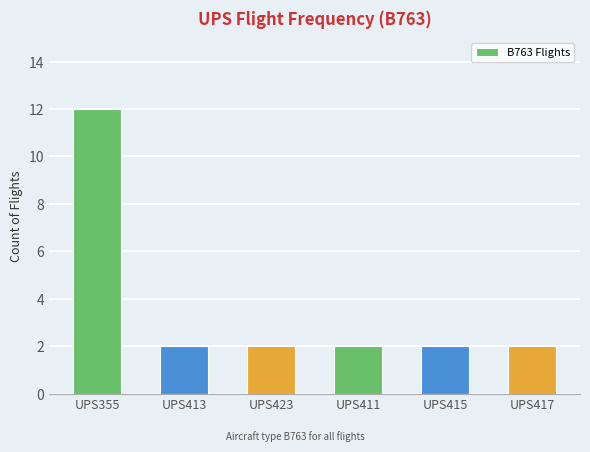

Which category has the highest value across all series?

UPS355